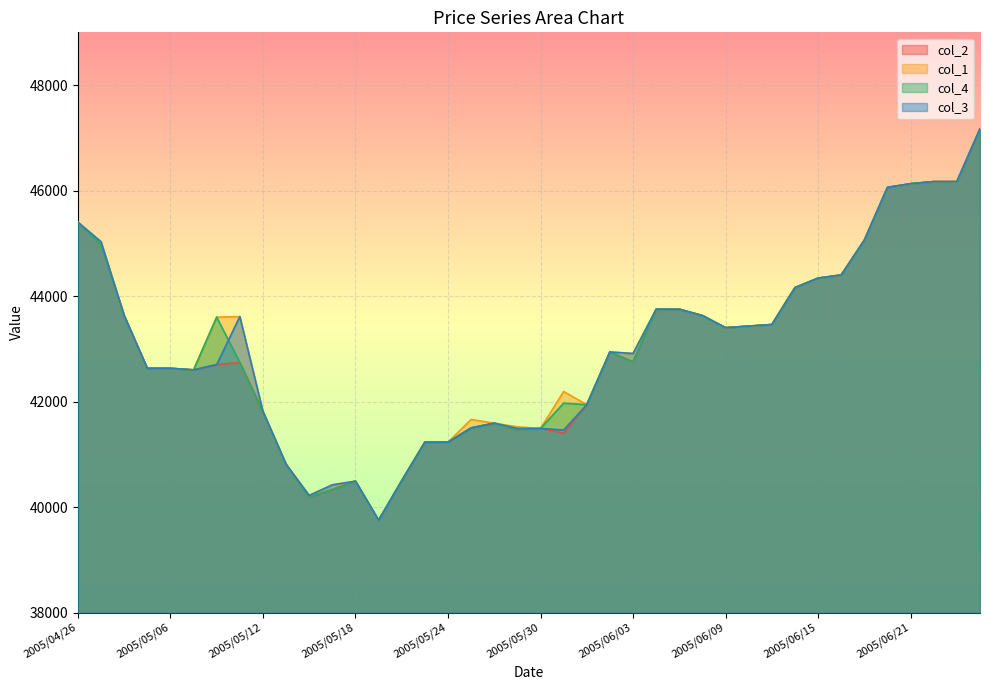

In col_4, how many points are lower than both neighbors (excluding endpoints)?

7